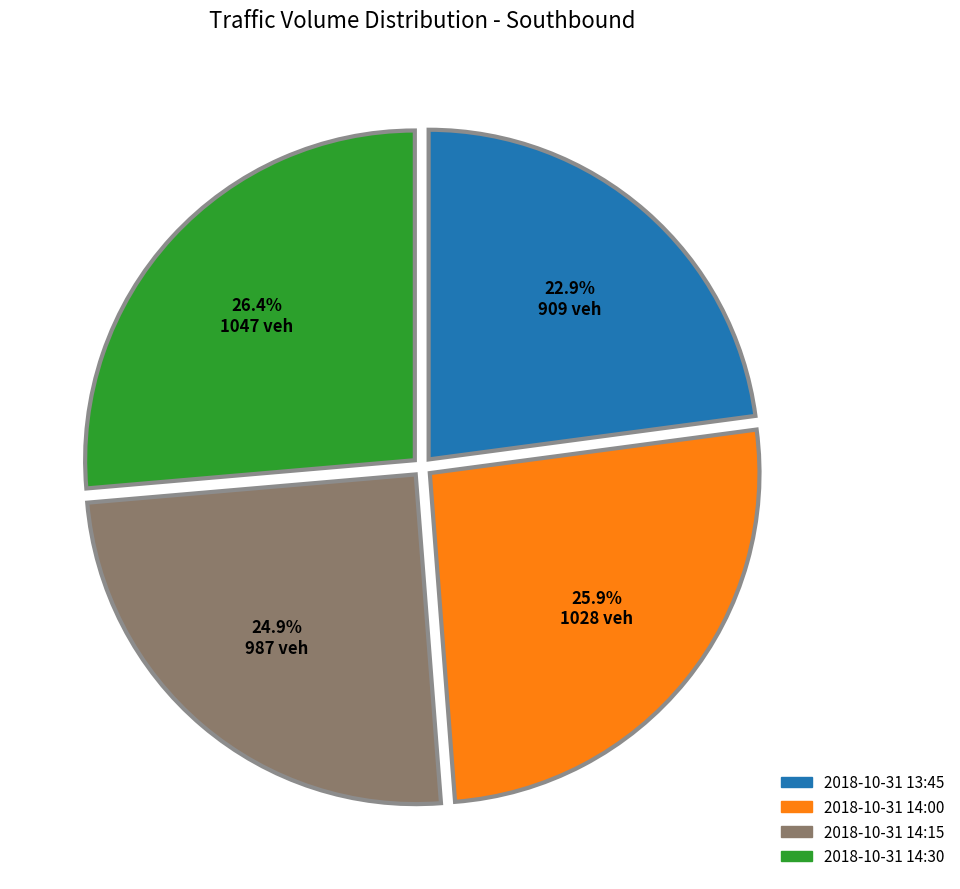

True or false: 2018-10-31 14:00 accounts for 39% of the total.

False